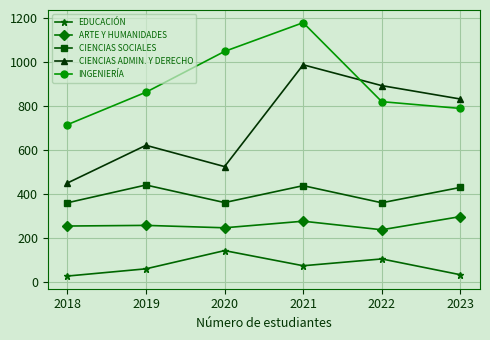

What are all the series names shown in the legend?

EDUCACIÓN, ARTE Y HUMANIDADES, CIENCIAS SOCIALES, CIENCIAS ADMIN. Y DERECHO, INGENIERÍA